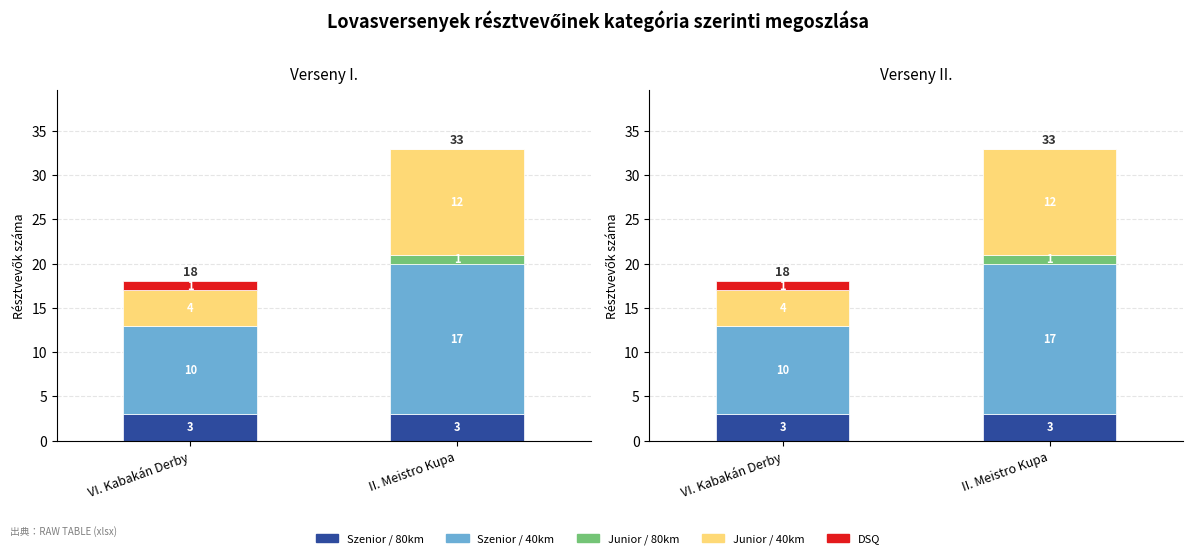

What is the label of the 1st bar from the left?

VI. Kabakán Derby